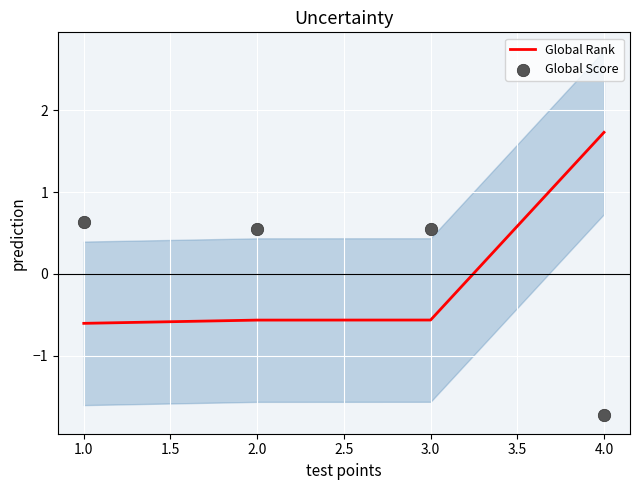

At how many categories does at least one series exceed 1?

1